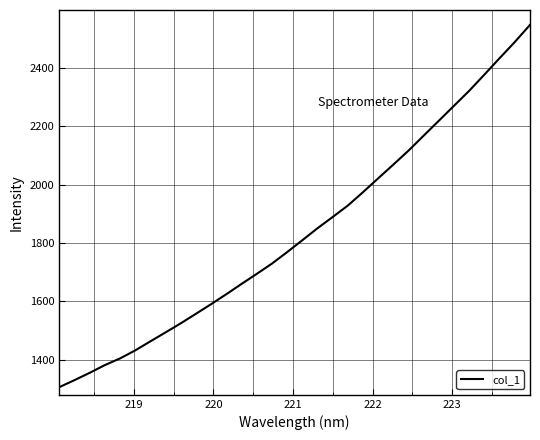

What is the minimum value shown in the chart?

1306.6